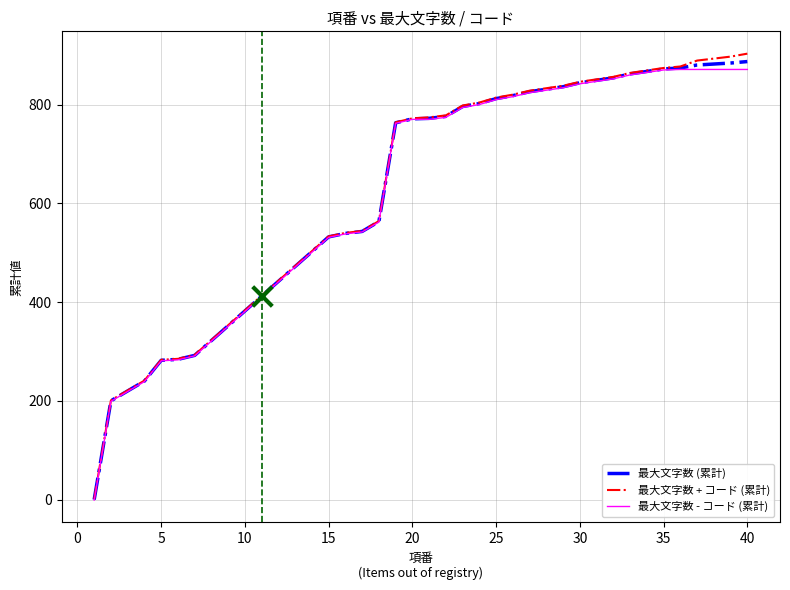

Which series has the widest spread of values?

最大文字数 + コード (累計)